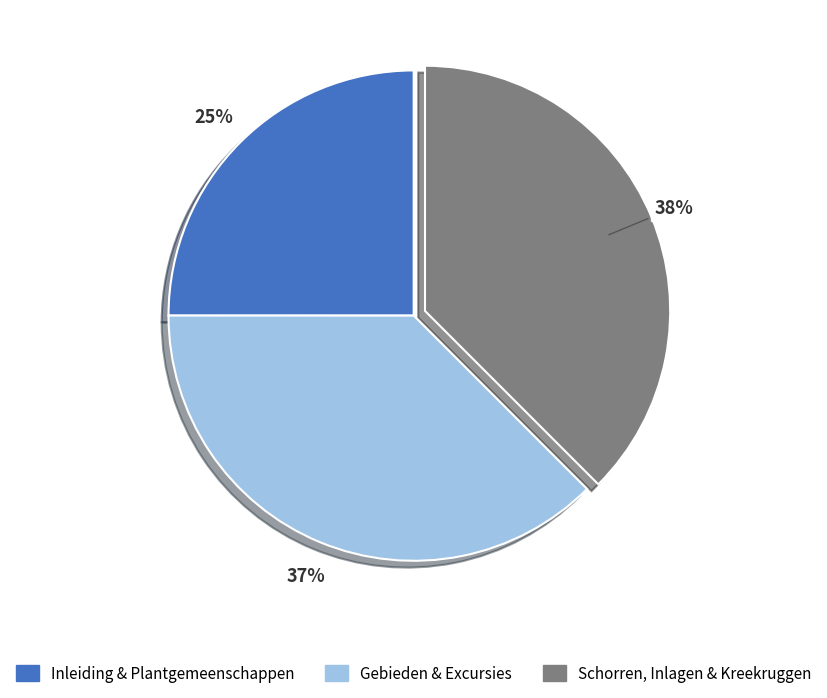

Is there any slice that represents more than half of the pie?

No